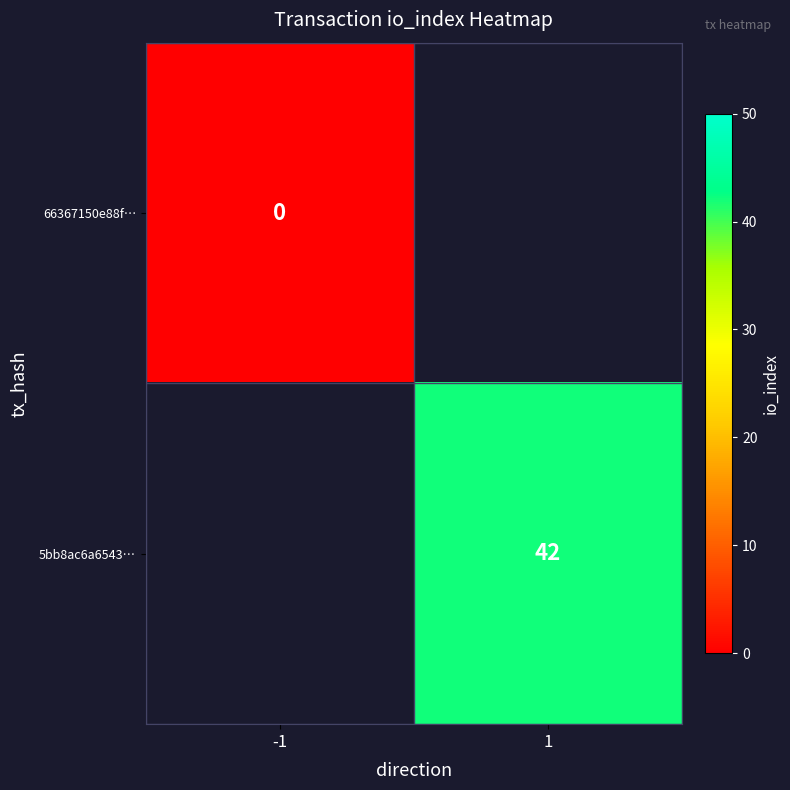

At 1, list the series in order from smallest to largest.

66367150e88f…, 5bb8ac6a6543…